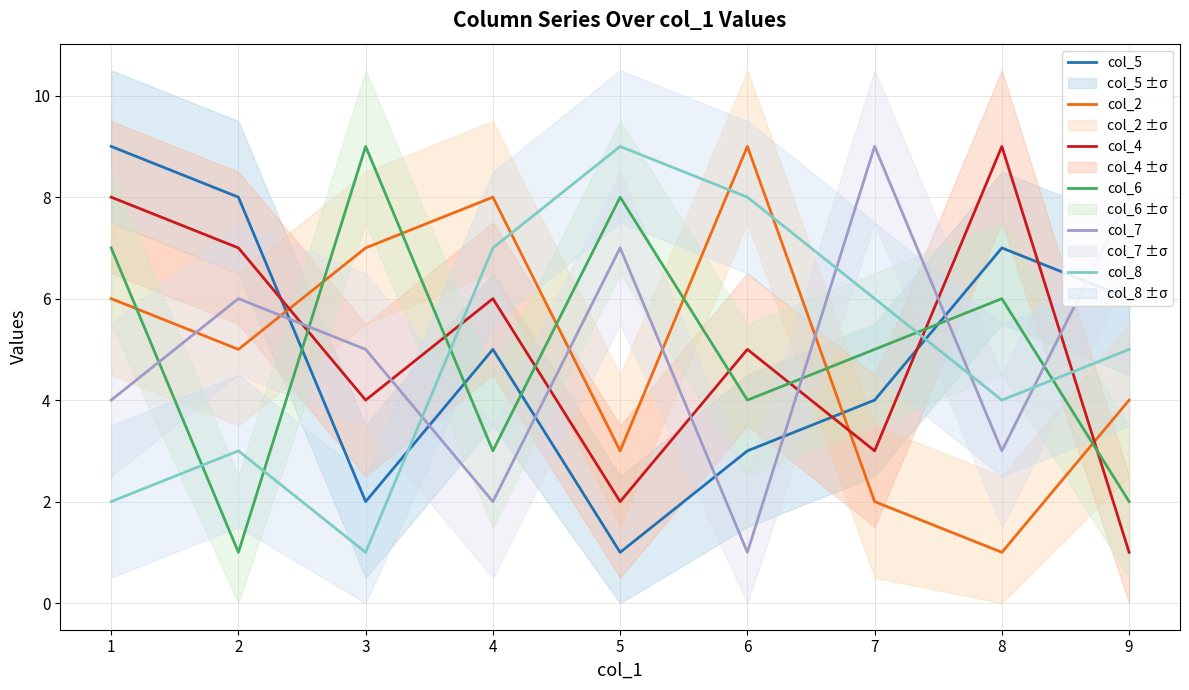

List the labels in order of col_2 value, smallest first.

8, 7, 5, 9, 2, 1, 3, 4, 6